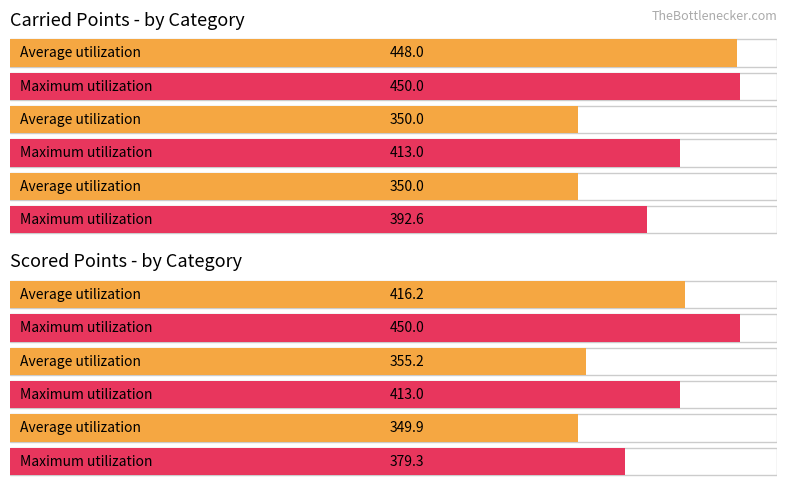

How many bars are there in each group?

2